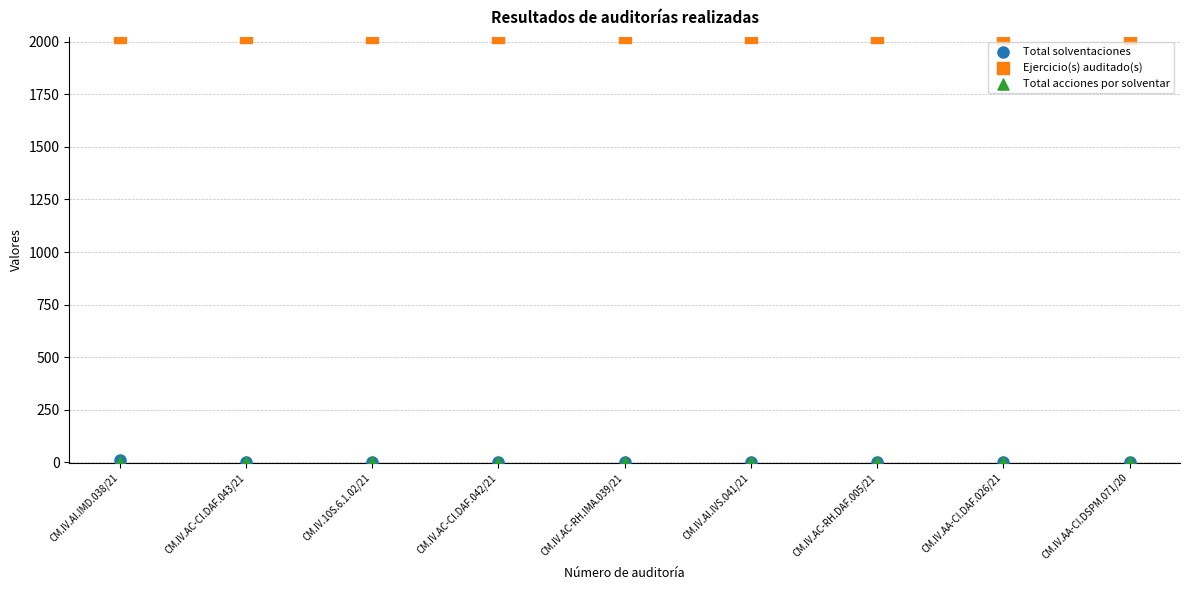

Which series contains the highest Y value?

Ejercicio(s) auditado(s)